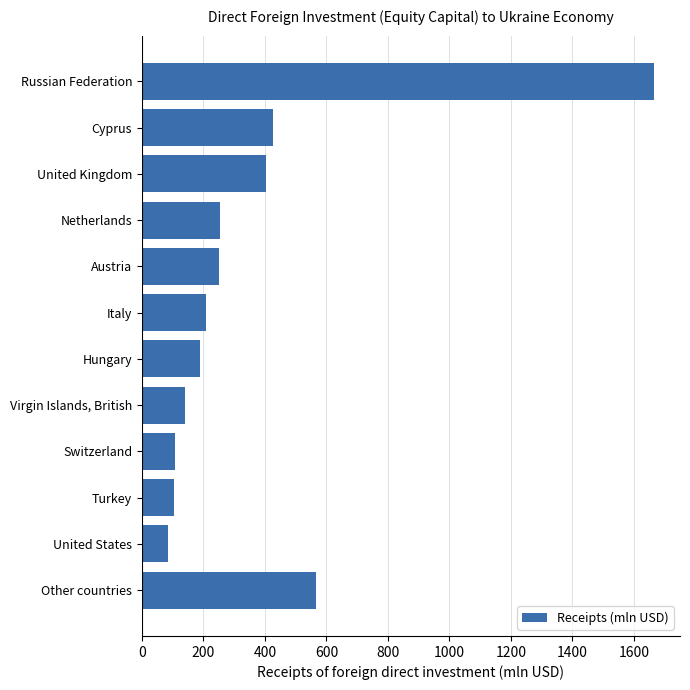

What is the average value?

367.2